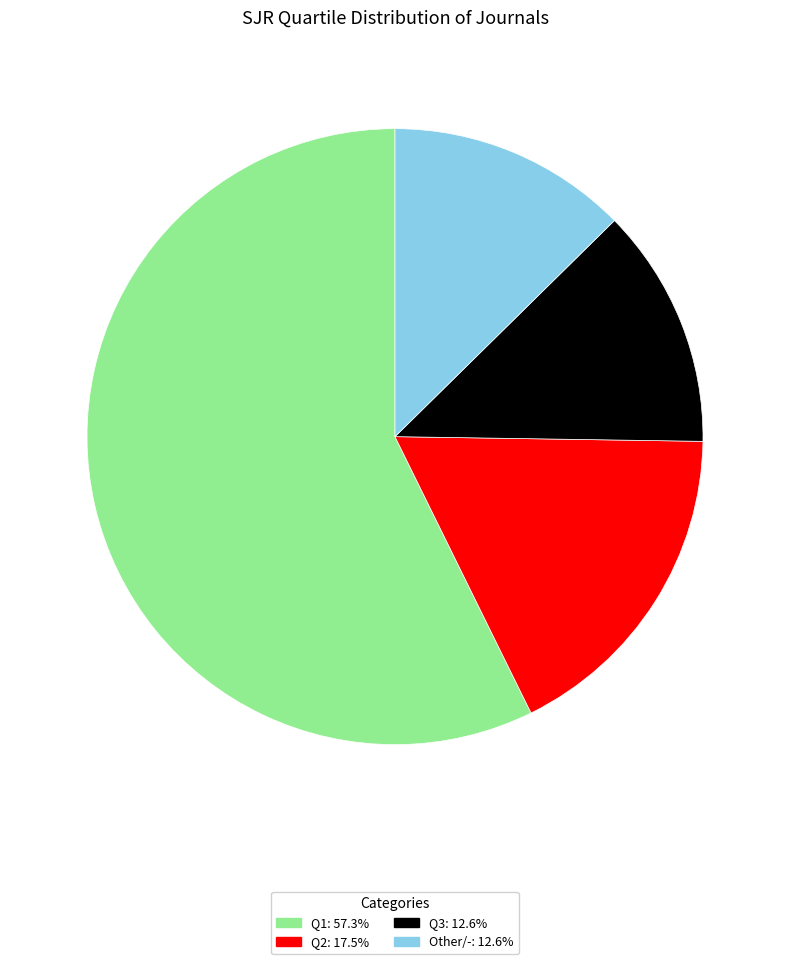

How many segments does this pie chart have?

4